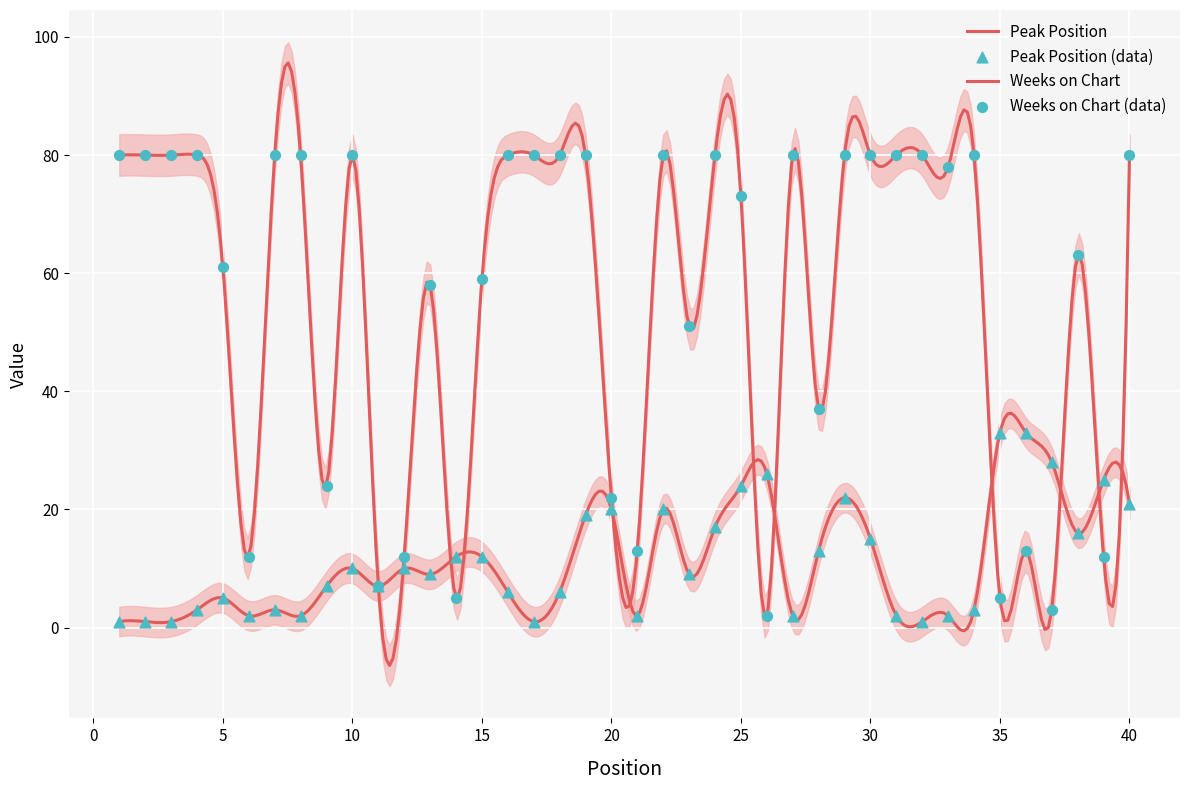

Which series contains the lowest Y value?

Peak Position